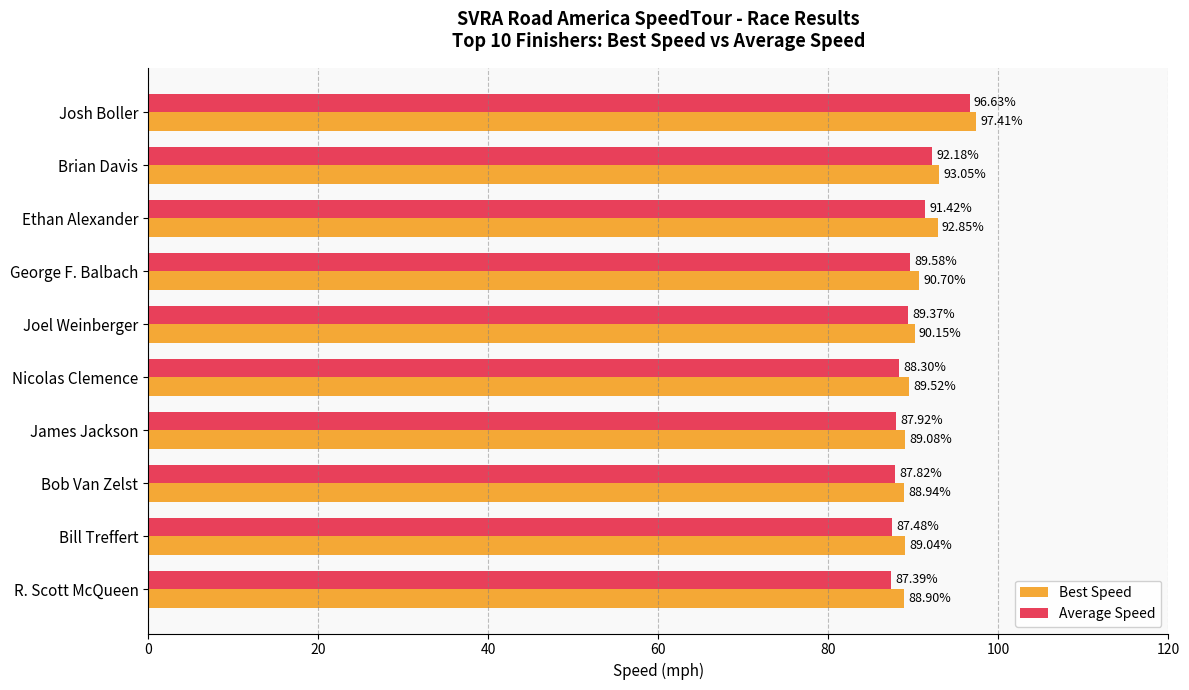

List the labels in order of Best Speed value, largest first.

Josh Boller, Brian Davis, Ethan Alexander, George F. Balbach, Joel Weinberger, Nicolas Clemence, James Jackson, Bill Treffert, Bob Van Zelst, R. Scott McQueen